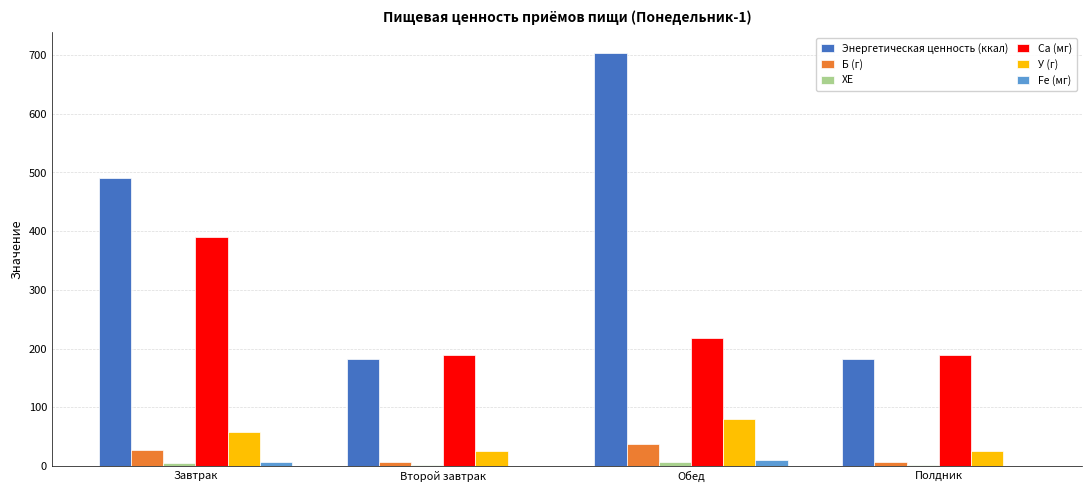

Which series has the largest total across all categories?

Энергетическая ценность (ккал)